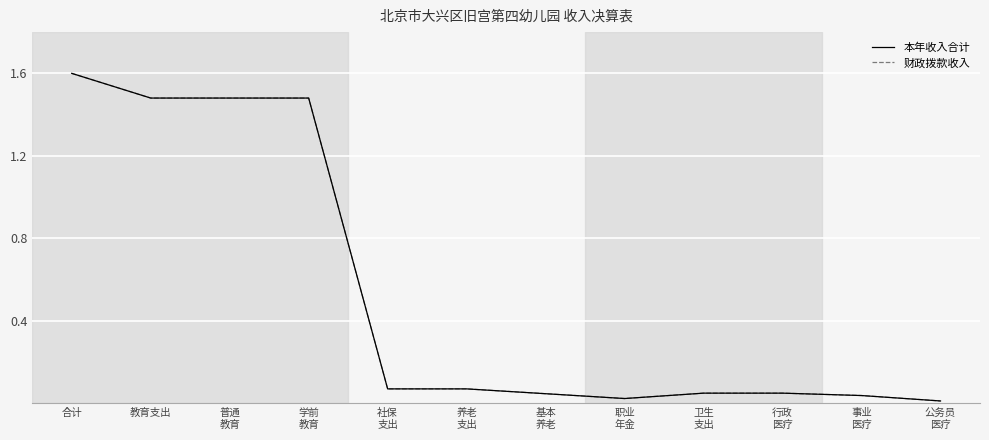

Rank the series at 社保
支出 from lowest to highest value.

本年收入合计, 财政拨款收入